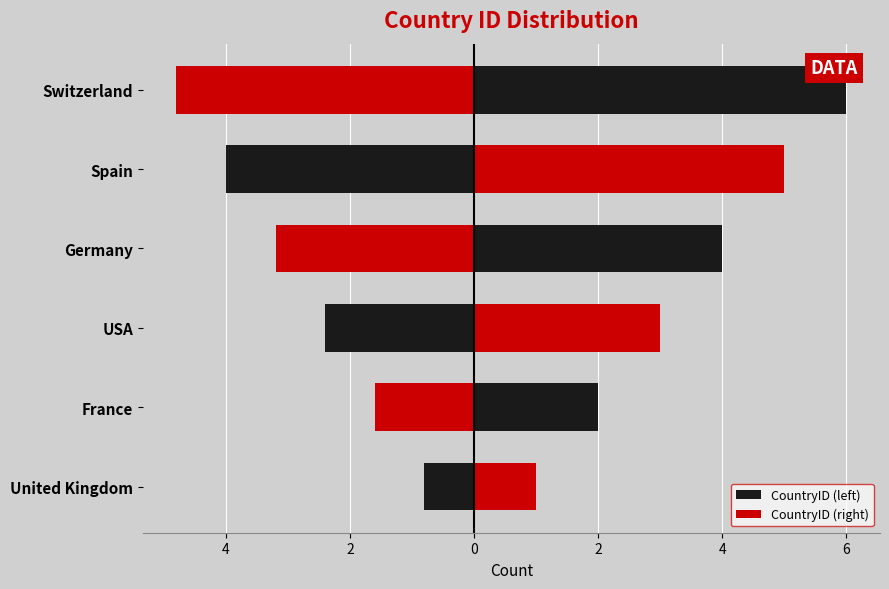

Which series has the largest range (max minus min)?

CountryID (right)